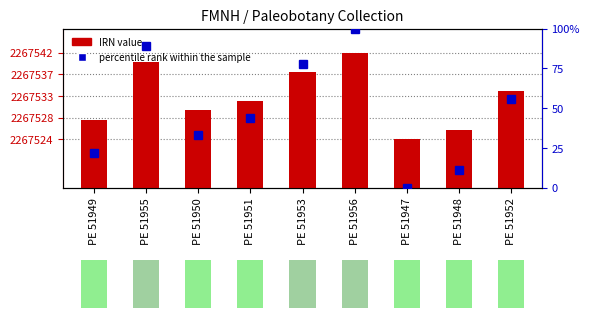

Which has a higher value, PE 51955 or PE 51956?

PE 51956